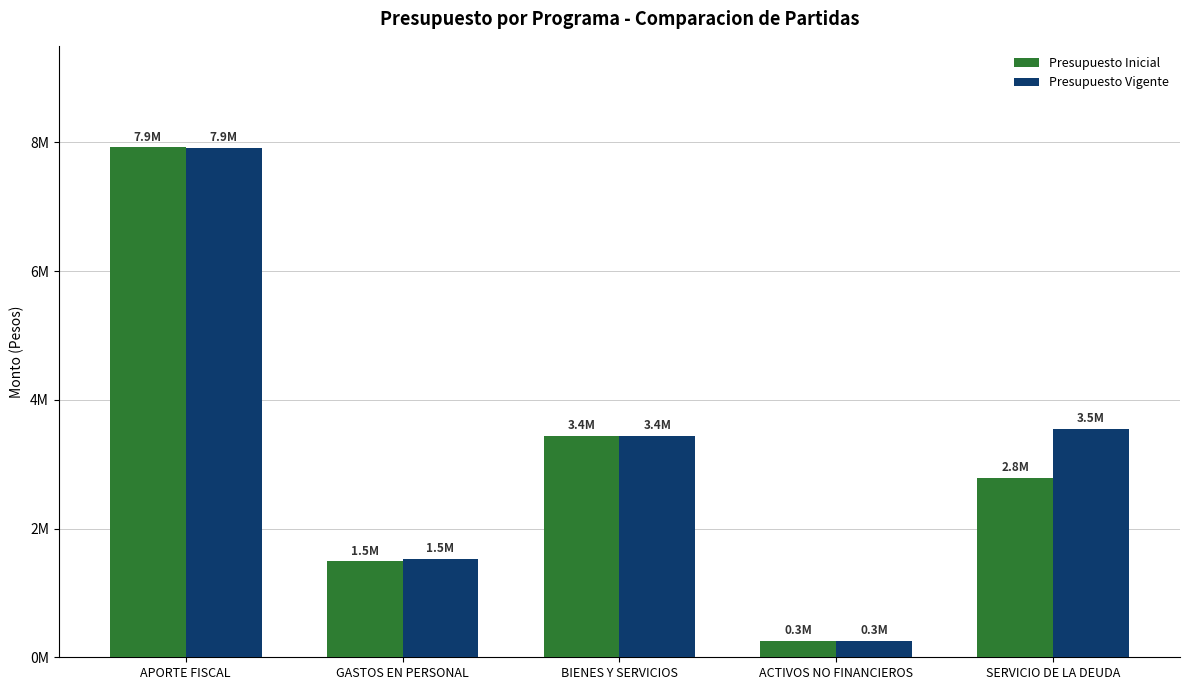

Which series has the largest total across all categories?

Presupuesto Vigente